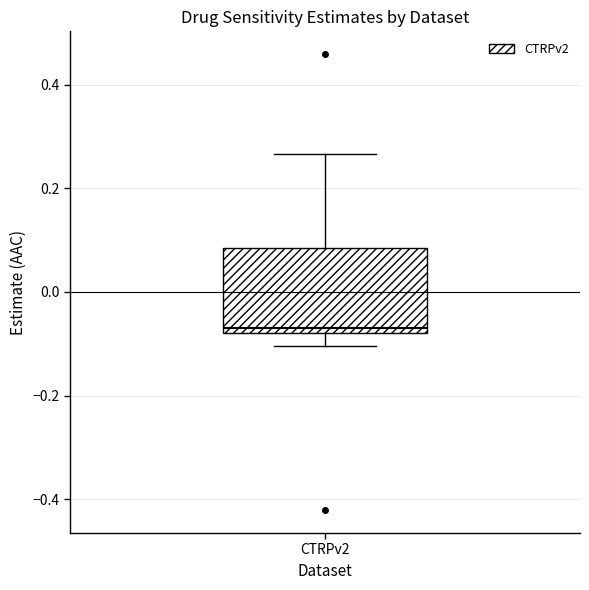

Read this box plot against the y-axis: the position of the median line, the range covered by the box, and the ends of both whiskers. The values are not printed on the chart, so give them approximately, as read against the axis.

median -0.08 (just above the box's lower edge), box -0.08 to 0.08, whiskers -0.10 to 0.26